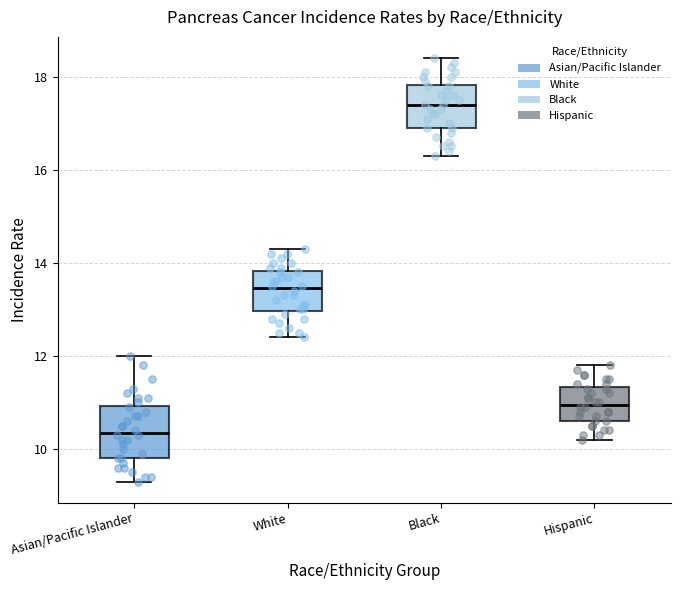

Which box's median line is the highest?

Black